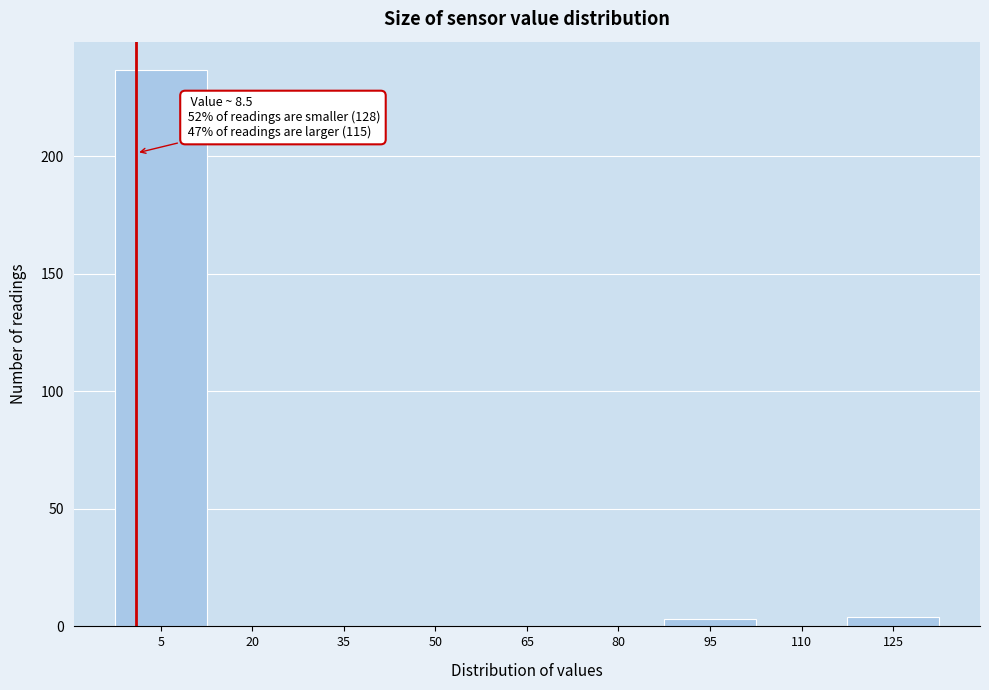

Reading left to right, what are all the values shown in this chart?

5=237	20=0	35=0	50=0	65=0	80=0	95=3	110=0	125=4